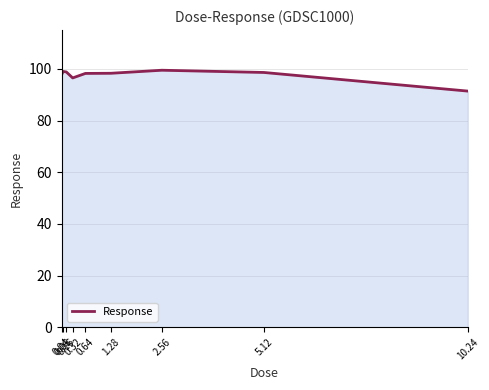

What is the change in value from 0.08 to 2.56?

+0.5